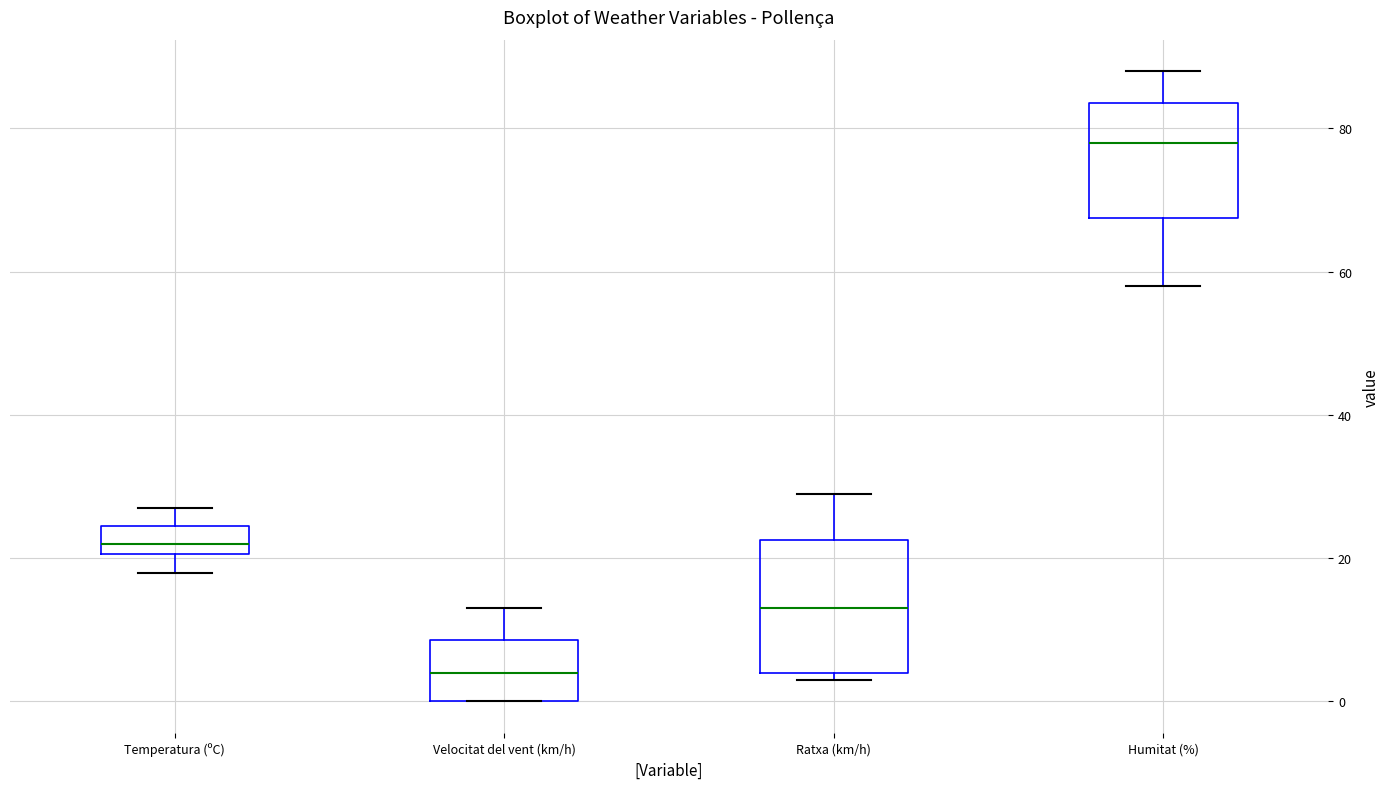

Which box is the tallest, from its lower edge to its upper edge?

Ratxa (km/h)